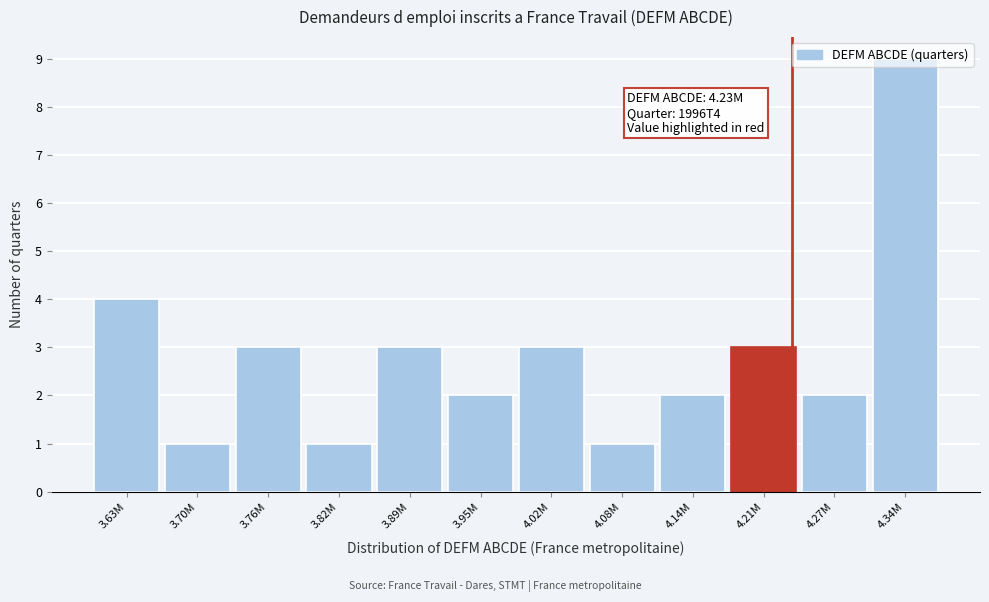

True or false: the data shows 2 at 4.27M.

True